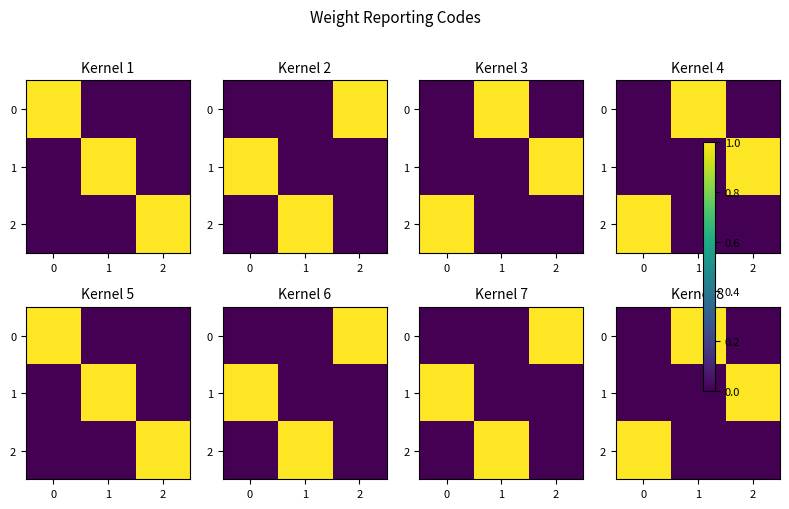

Count the number of data series in this chart.

3